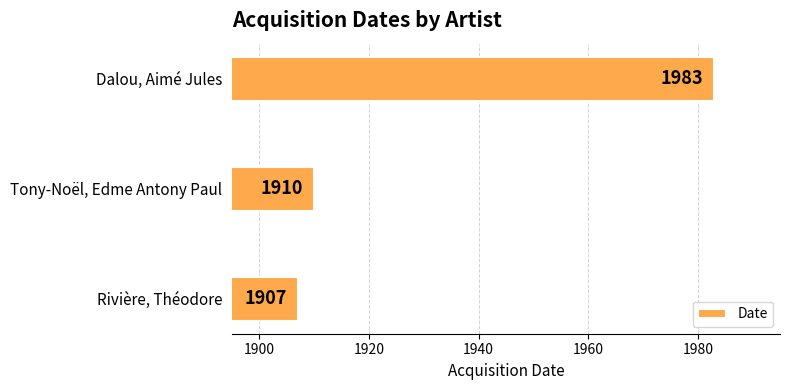

Reading top to bottom, what are all the values shown in this chart?

Dalou, Aimé Jules=1983	Tony-Noël, Edme Antony Paul=1910	Rivière, Théodore=1907